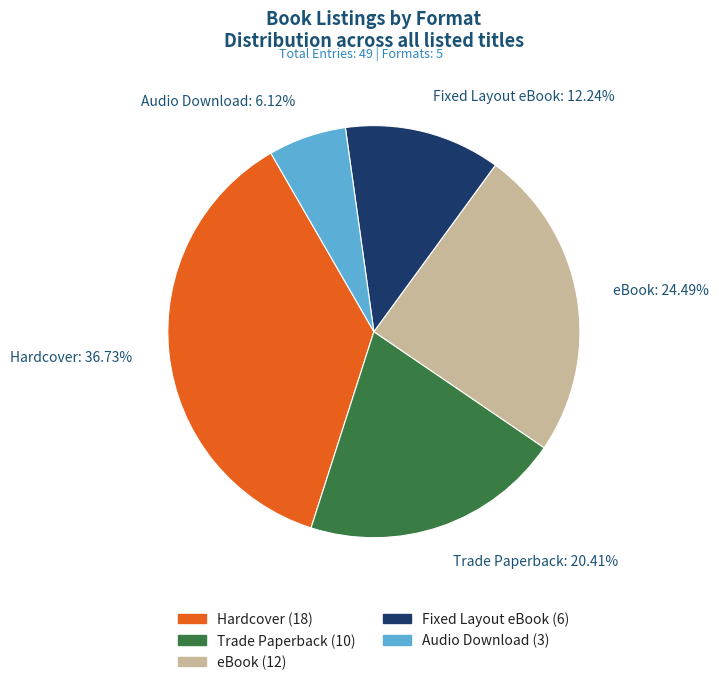

To the nearest percent, what is the combined percentage of eBook and Audio Download?

31%